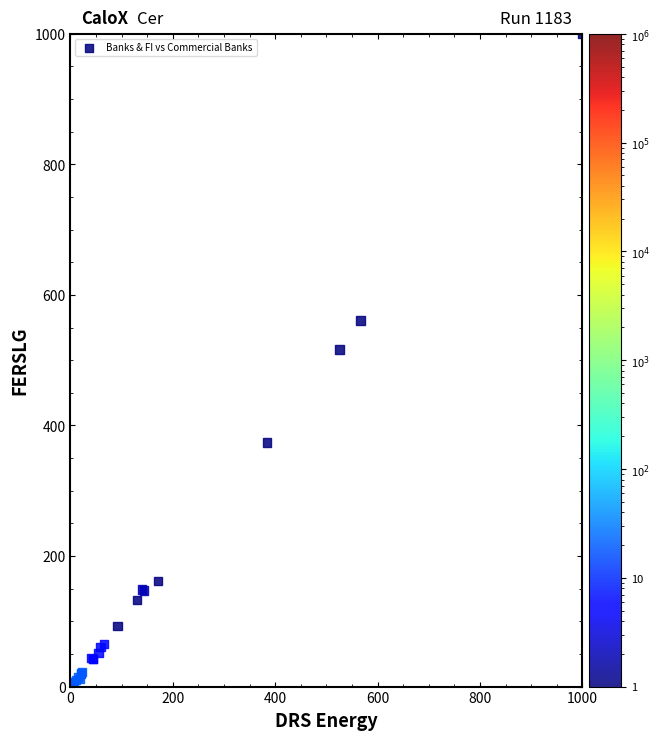

What Y value in the scatter plot is closest to 500?

516.6